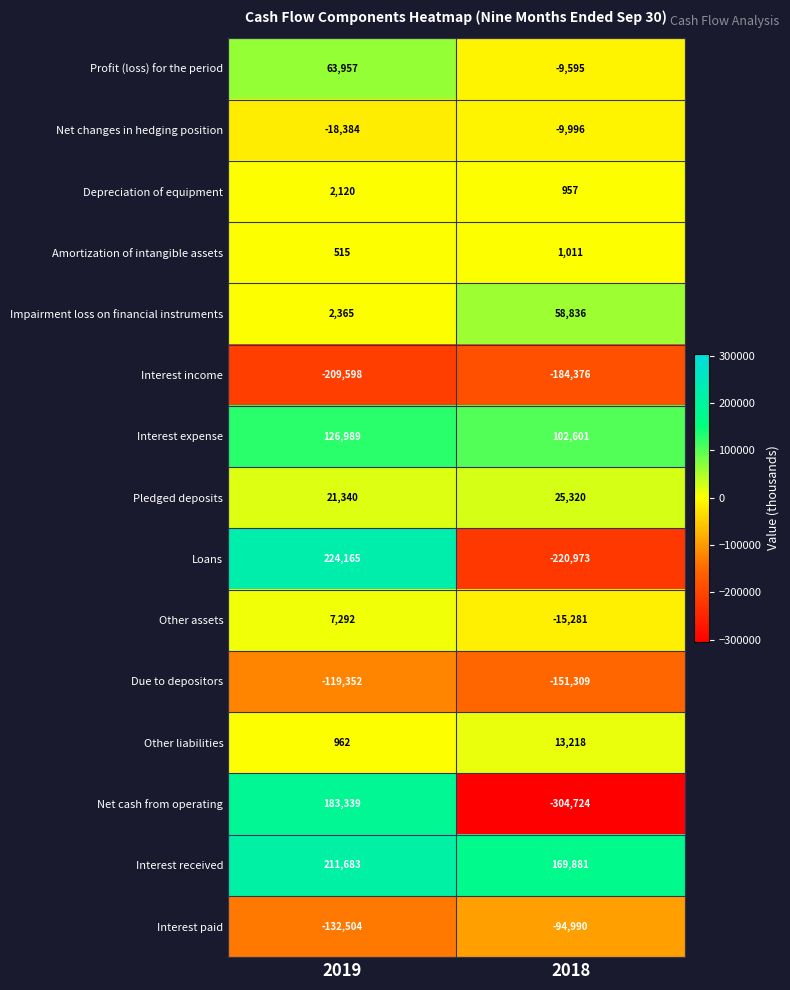

List the series in order of their peak value, highest first.

Loans, Interest received, Net cash from operating, Interest expense, Profit (loss) for the period, Impairment loss on financial instruments, Pledged deposits, Other liabilities, Other assets, Depreciation of equipment, Amortization of intangible assets, Net changes in hedging position, Interest paid, Due to depositors, Interest income